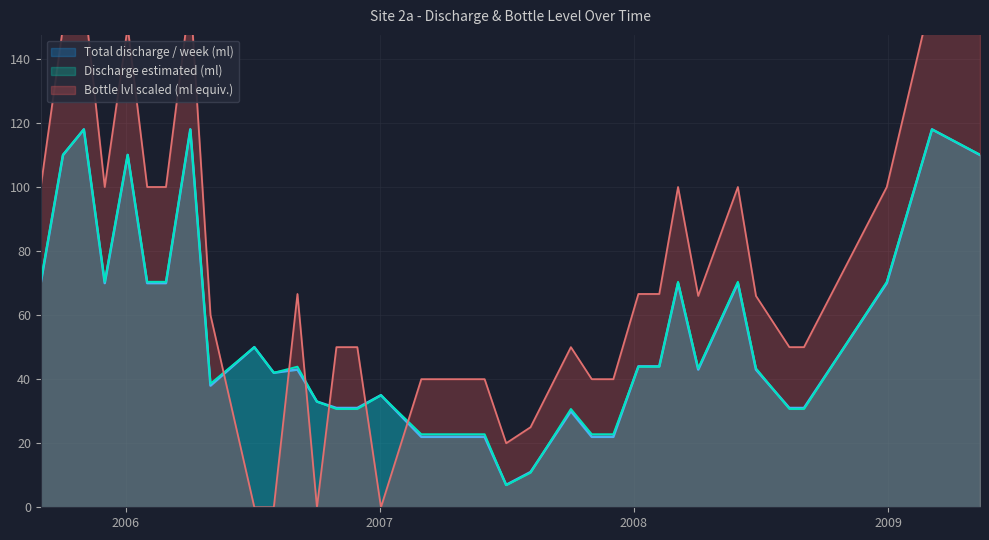

Which series has the largest range (max minus min)?

Bottle lvl (fraction of ~500ml)